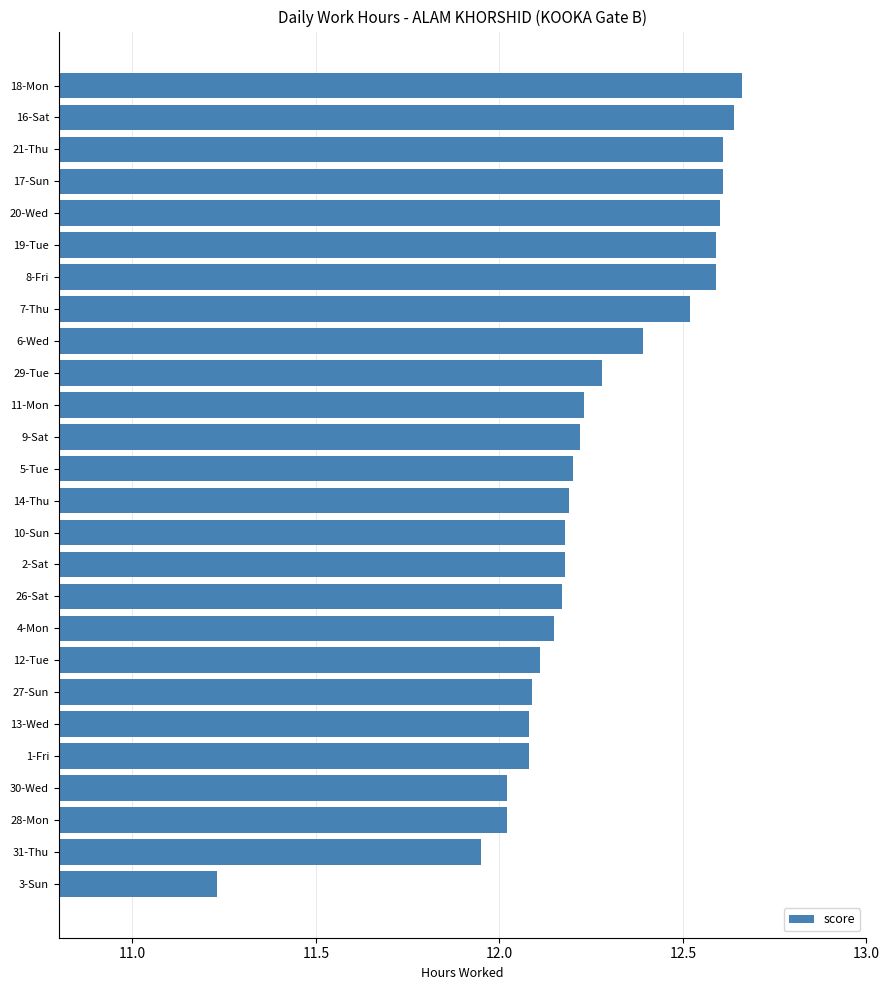

What is the sum of all values?

318.6